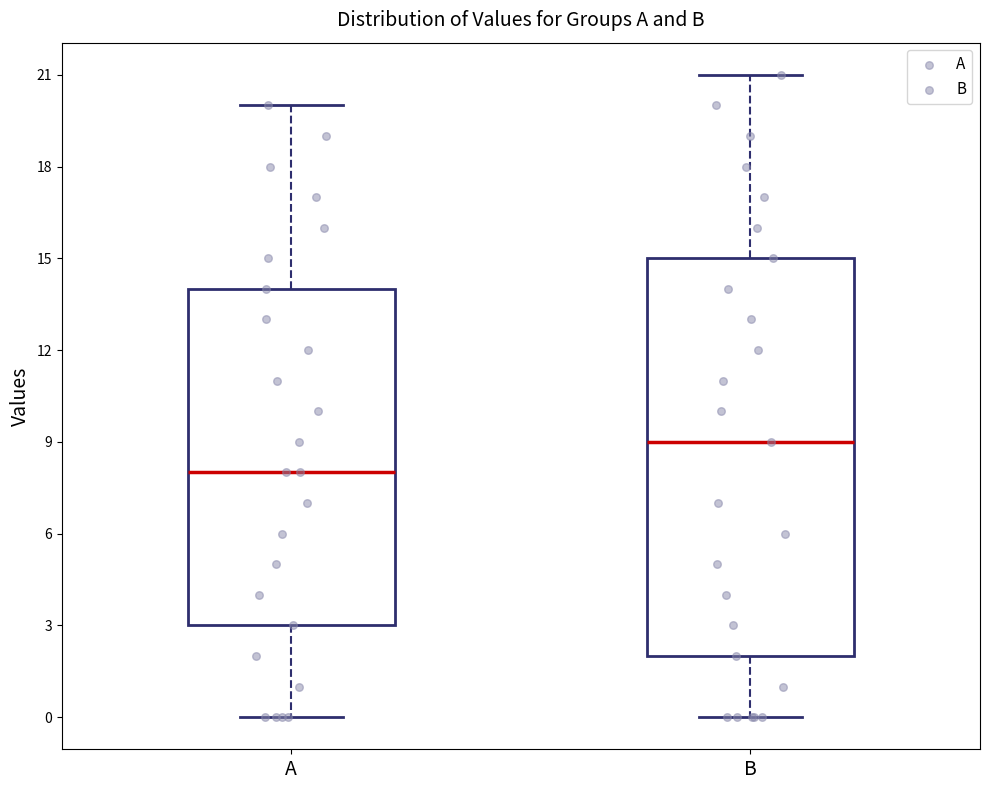

Where does the median line of the box for A sit on the y-axis? The values are not printed on the chart, so give them approximately, as read against the axis.

8